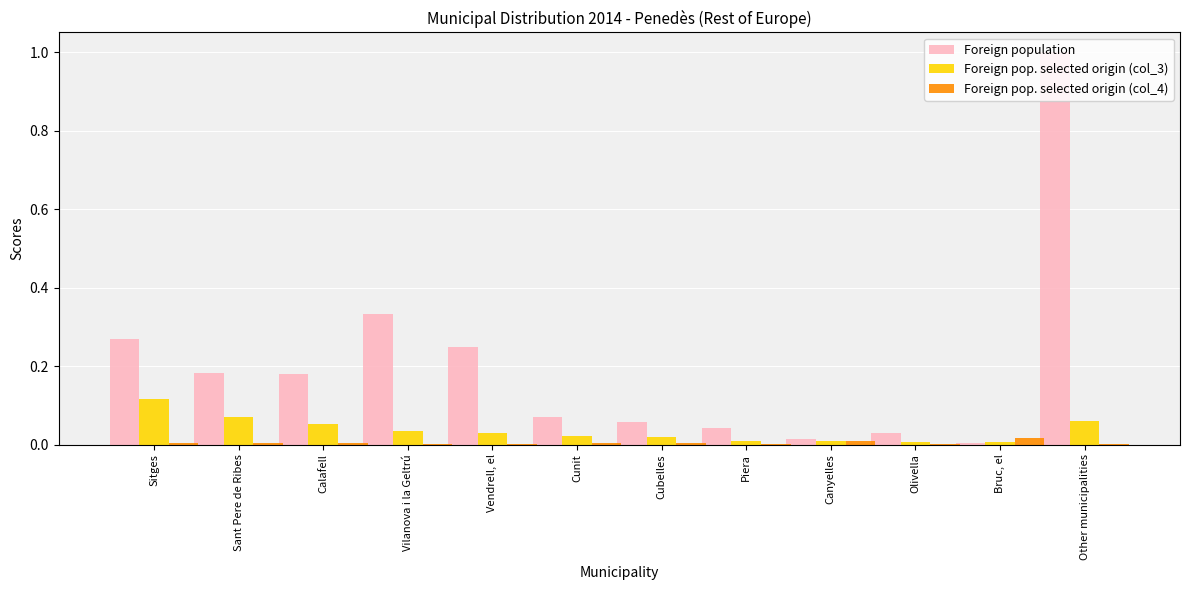

True or false: Foreign pop. selected origin (col_4) has a value of 0.0 at Piera.

True